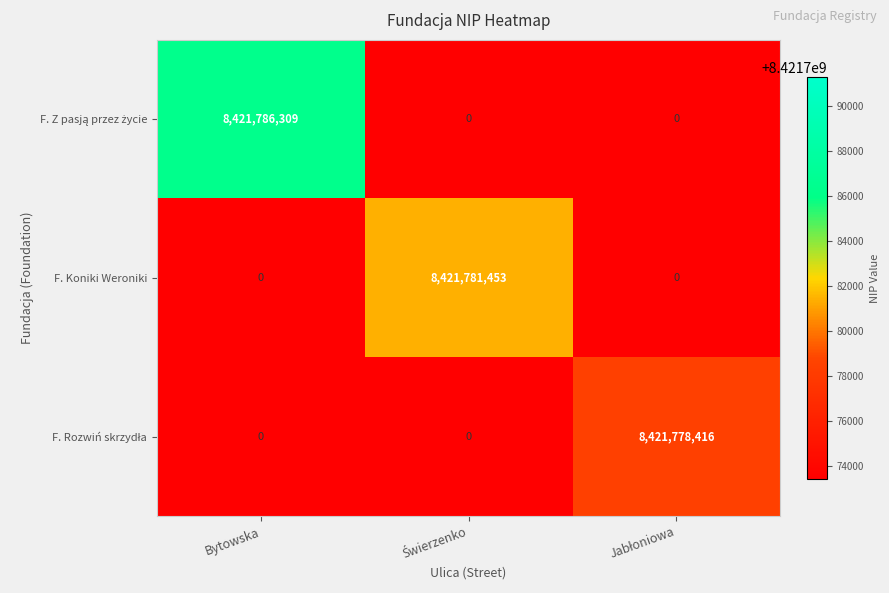

What is the difference between the highest and lowest values at Bytowska?

8421786309